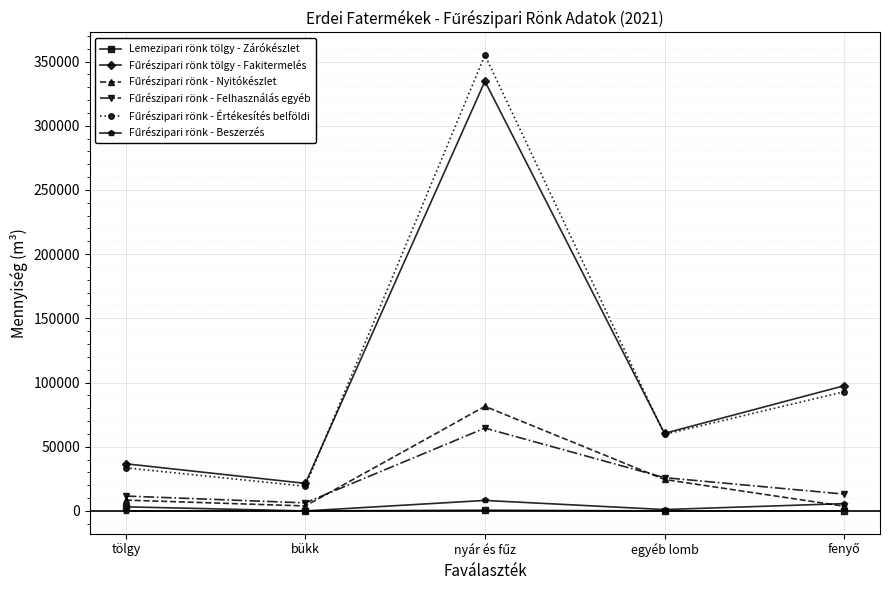

What is the label of the 5th point from the right?

tölgy